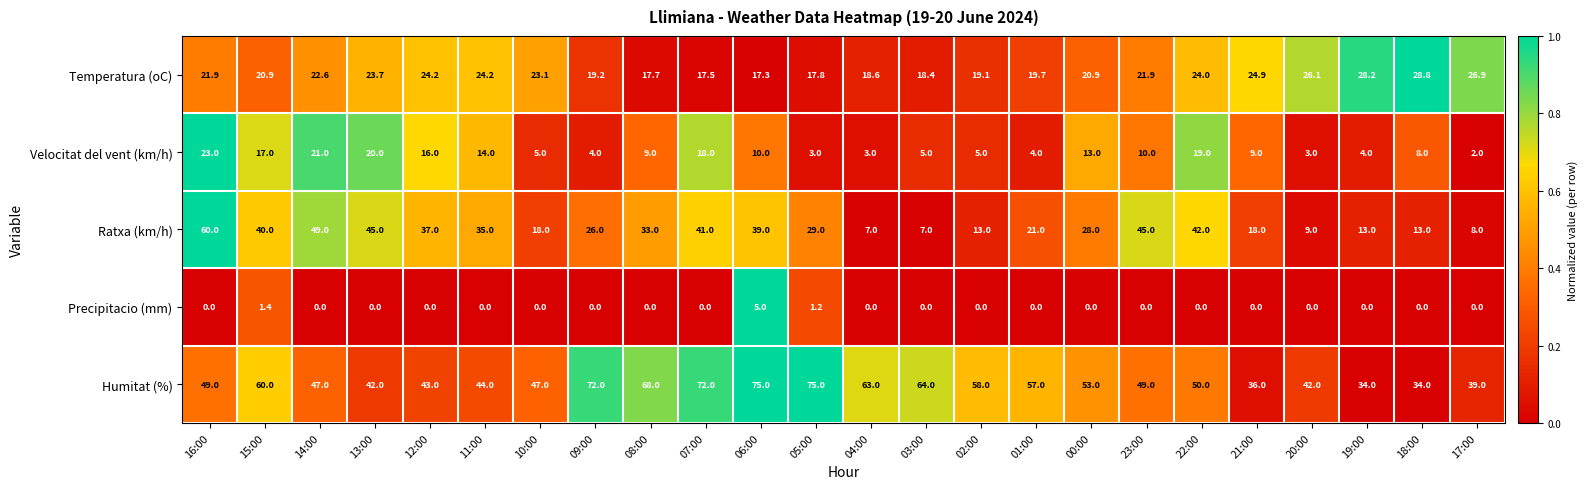

List the series in order of their peak value, highest first.

Humitat (%), Ratxa (km/h), Temperatura (oC), Velocitat del vent (km/h), Precipitacio (mm)